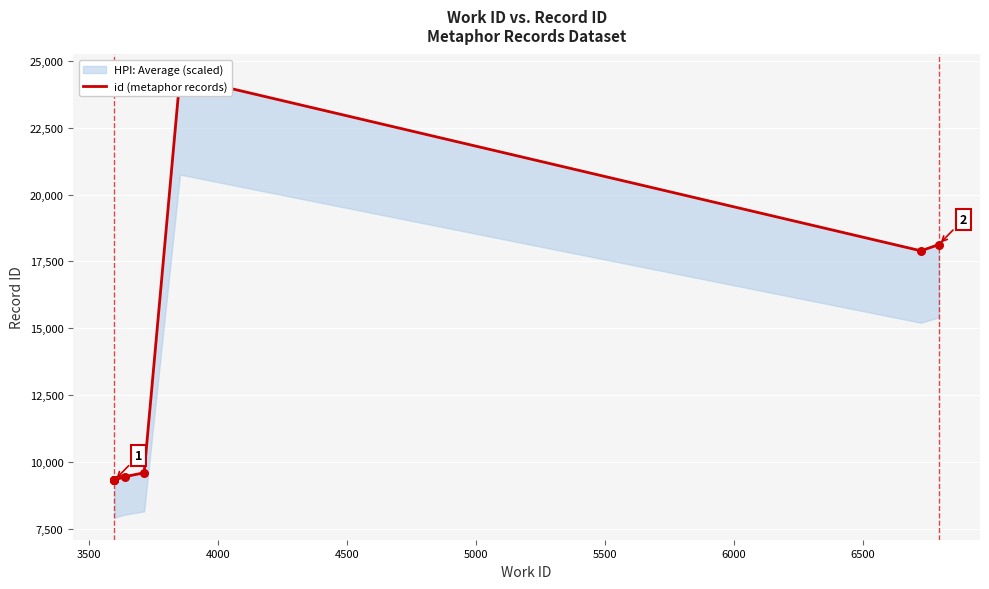

What is the ratio of the value at 4500 to the value at 5500?

1.0